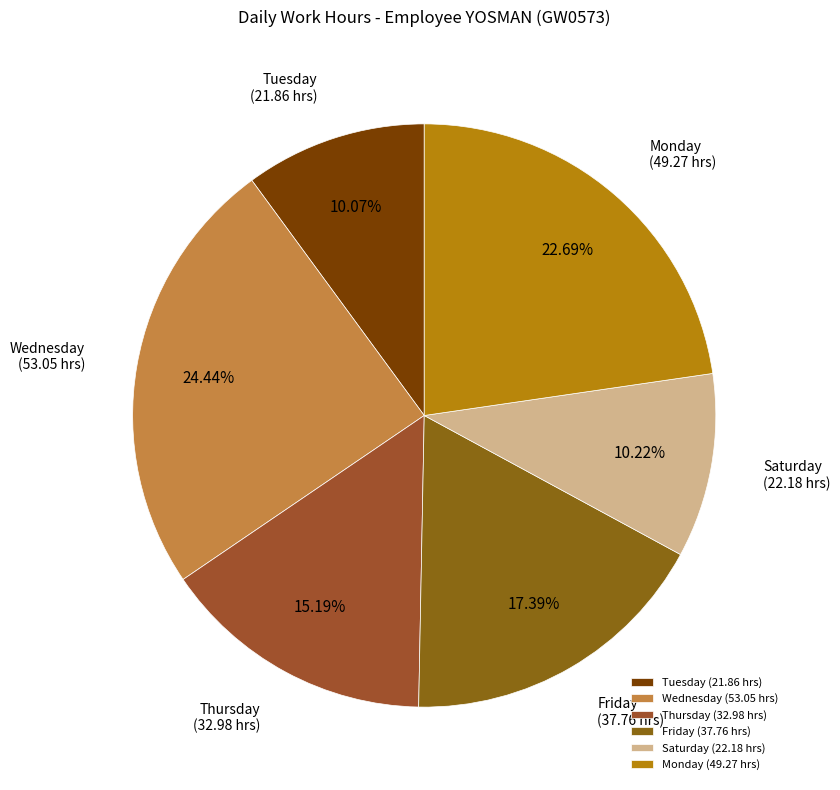

Combined, do Monday and Tuesday account for over 50%?

No